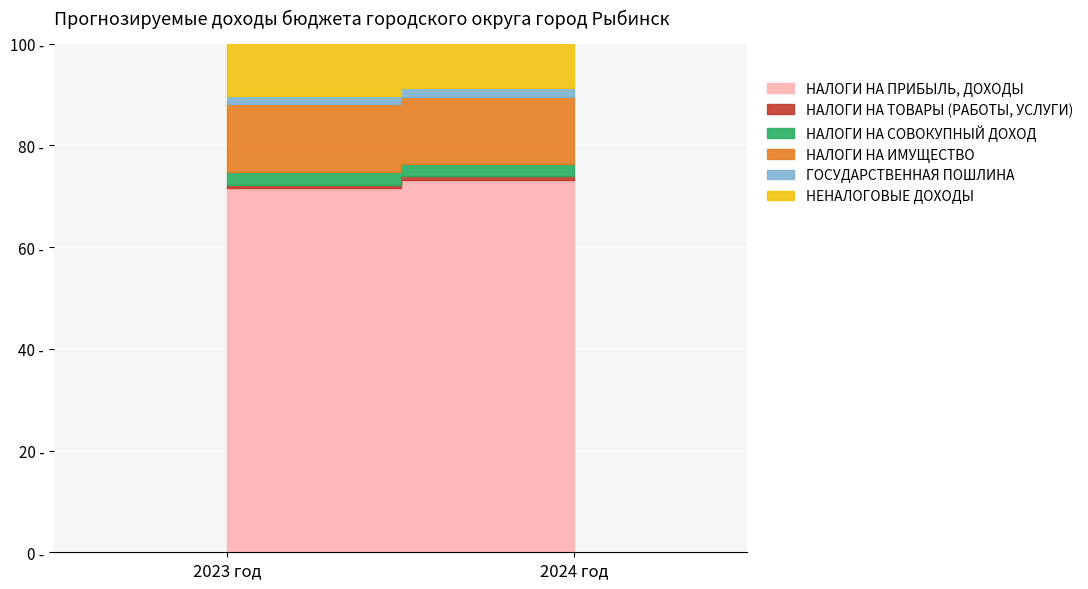

What is the difference between the НАЛОГИ НА СОВОКУПНЫЙ ДОХОД values at 2024 год and 2023 год?

14012